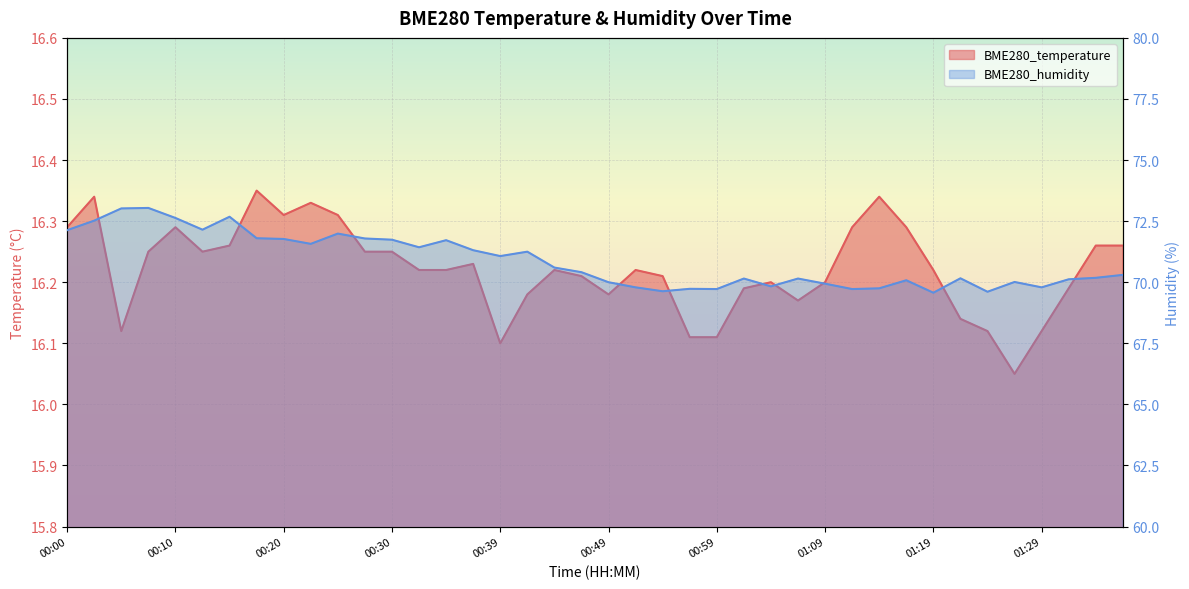

What is the difference between the second highest and second lowest values in the BME280_humidity series?

3.4